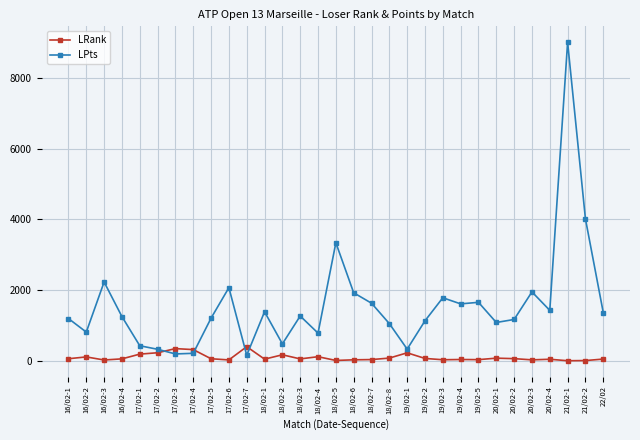

What is the difference between the maximum and minimum values in the LPts series?

8853